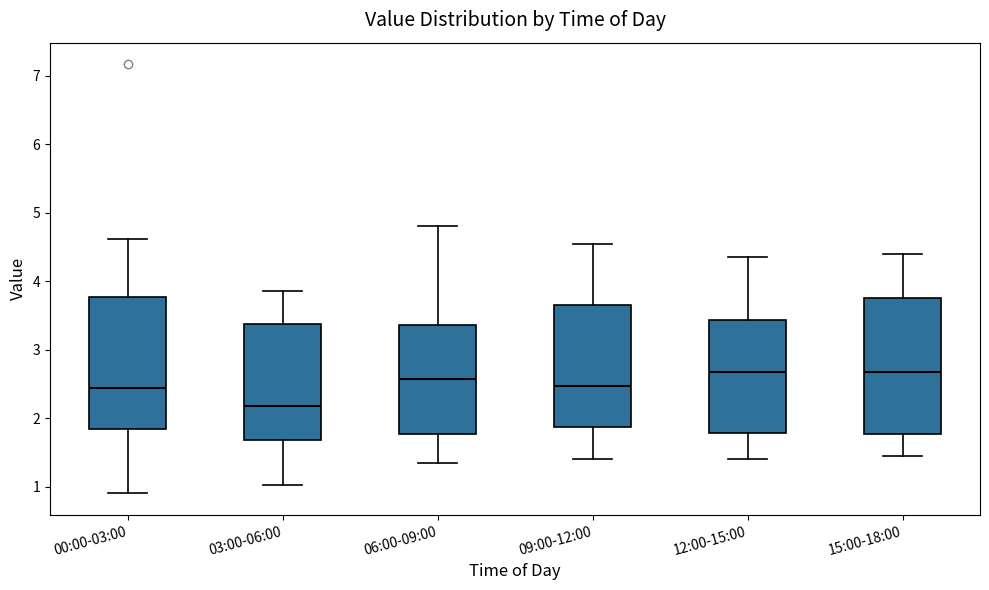

Reading left to right, transcribe this box plot: for each box, give where its median line is, the range the box spans, and where its two whiskers end, as read against the y-axis. The values are not printed on the chart, so give them approximately, as read against the axis.

00:00-03:00: median 2.4, box 1.8 to 3.8, whiskers 0.9 to 4.6
03:00-06:00: median 2.2, box 1.7 to 3.4, whiskers 1.0 to 3.9
06:00-09:00: median 2.6, box 1.8 to 3.4, whiskers 1.4 to 4.8
09:00-12:00: median 2.5, box 1.9 to 3.7, whiskers 1.4 to 4.6
12:00-15:00: median 2.7, box 1.8 to 3.4, whiskers 1.4 to 4.4
15:00-18:00: median 2.7, box 1.8 to 3.8, whiskers 1.5 to 4.4